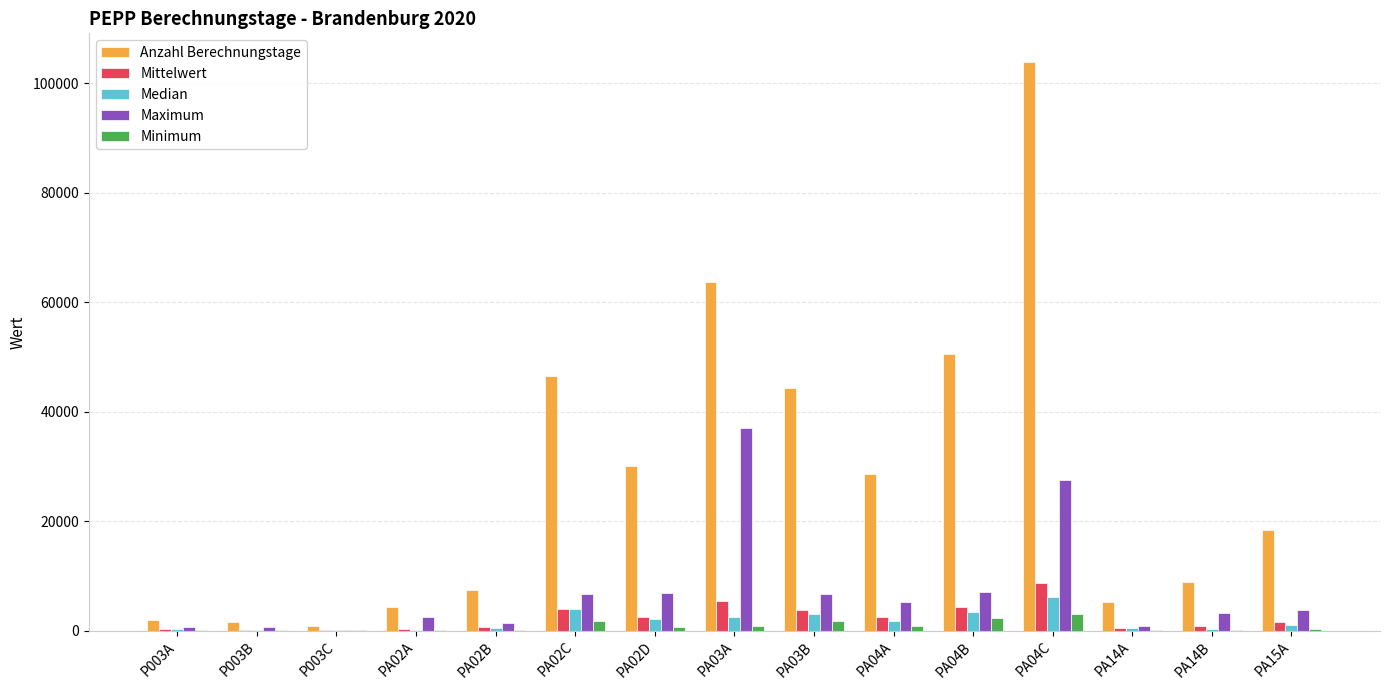

How many groups of bars are there?

15